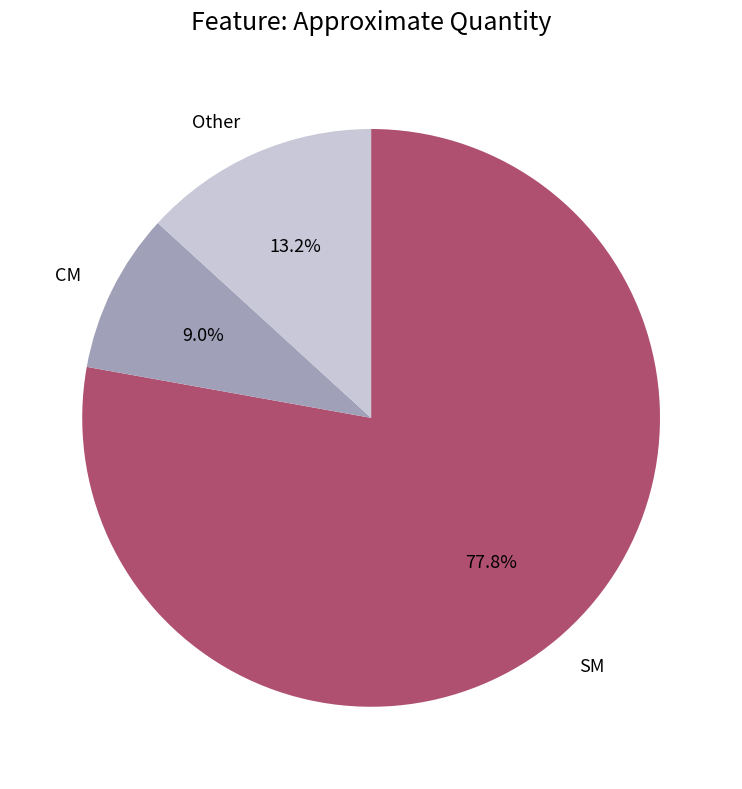

To the nearest percent, what portion does CM represent?

9%